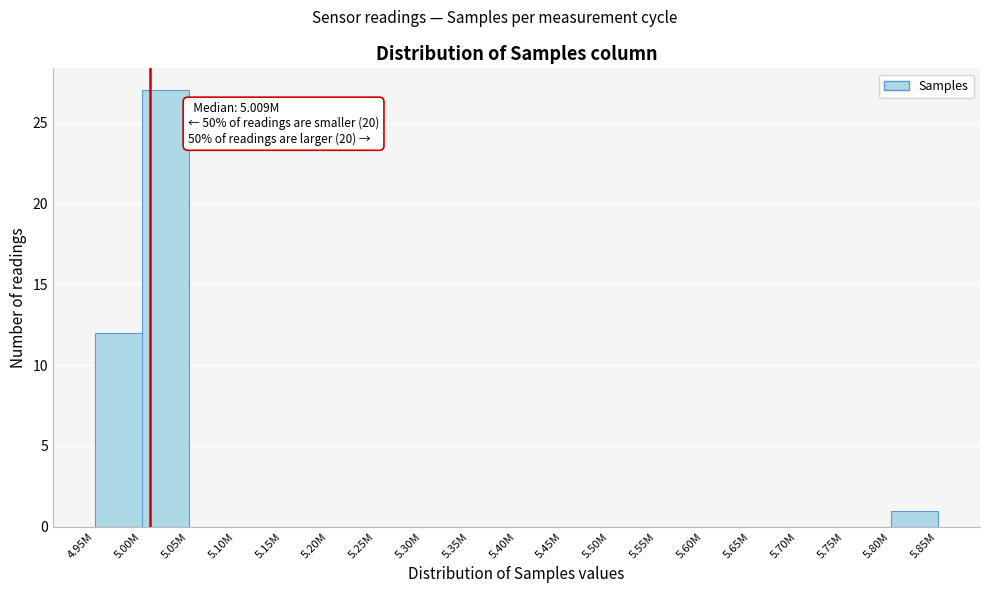

Reading left to right, what are all the values shown in this chart?

4.95M=12	5.00M=27	5.05M=0	5.10M=0	5.15M=0	5.20M=0	5.25M=0	5.30M=0	5.35M=0	5.40M=0	5.45M=0	5.50M=0	5.55M=0	5.60M=0	5.65M=0	5.70M=0	5.75M=0	5.80M=1